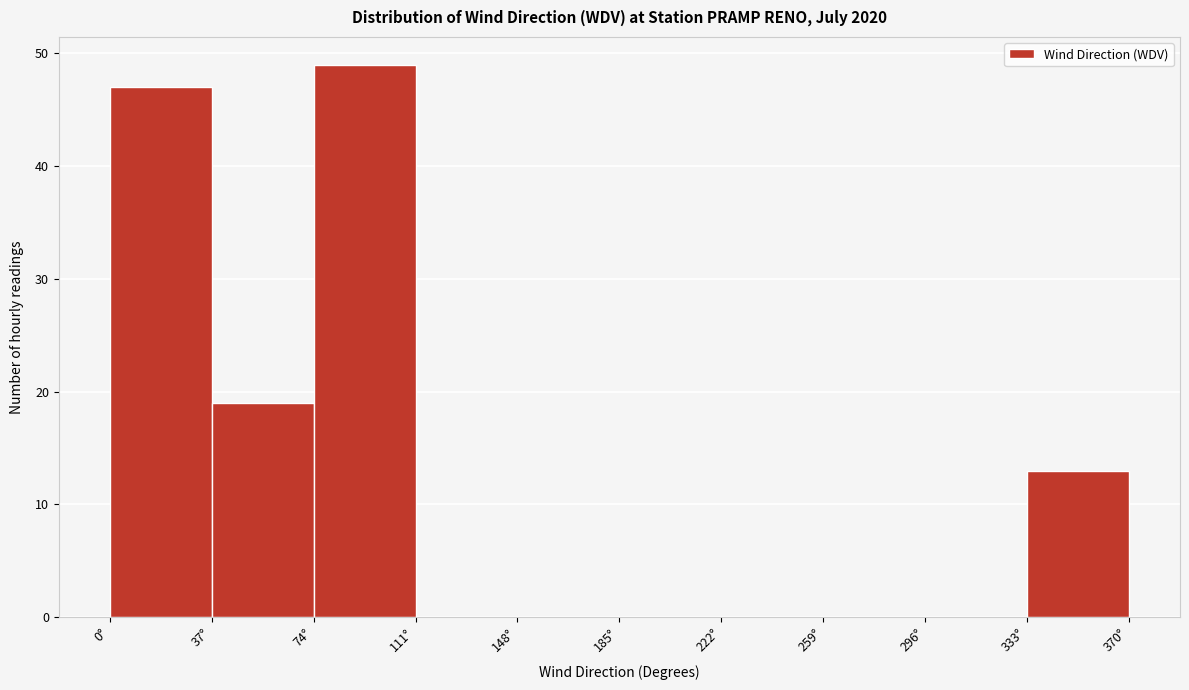

What is the height of the bar covering 37 to 74 on the x-axis? Neither the bar edges nor the heights are printed on the chart, so give them approximately, as read against the axes.

19